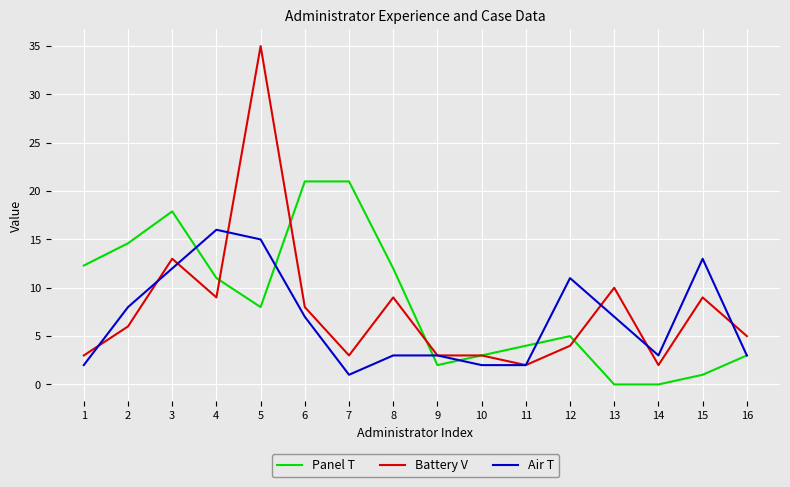

List the series in order of their overall mean, lowest first.

Air T, Battery V, Panel T